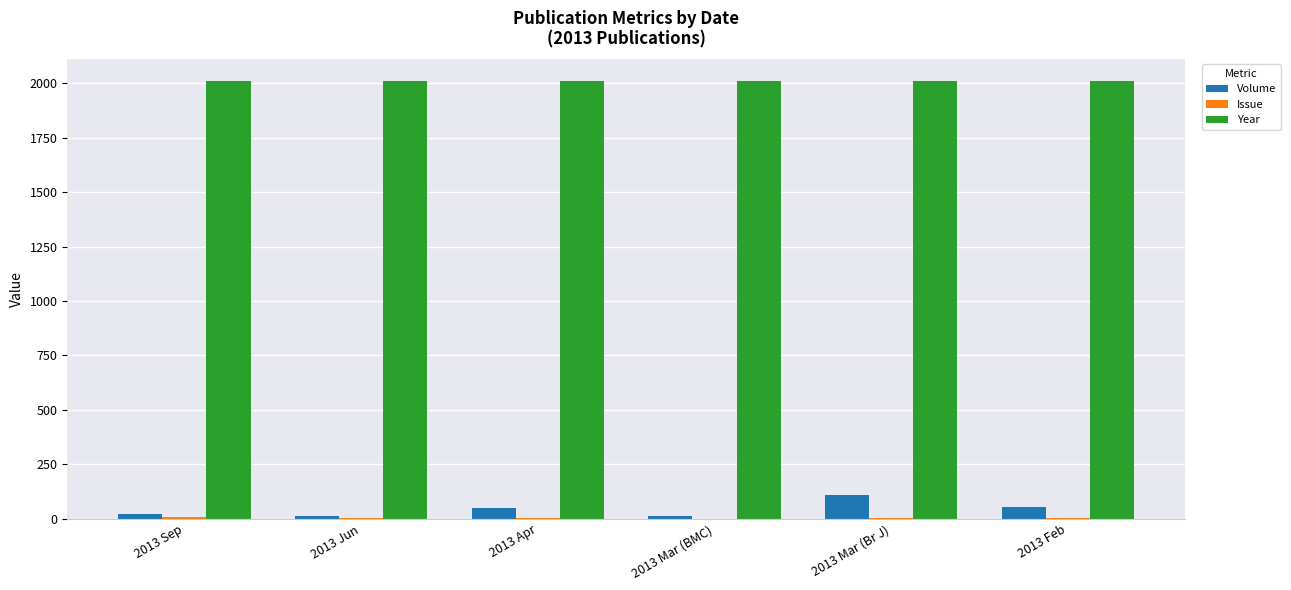

Is it true that Year equals 2013 at 2013 Apr?

True